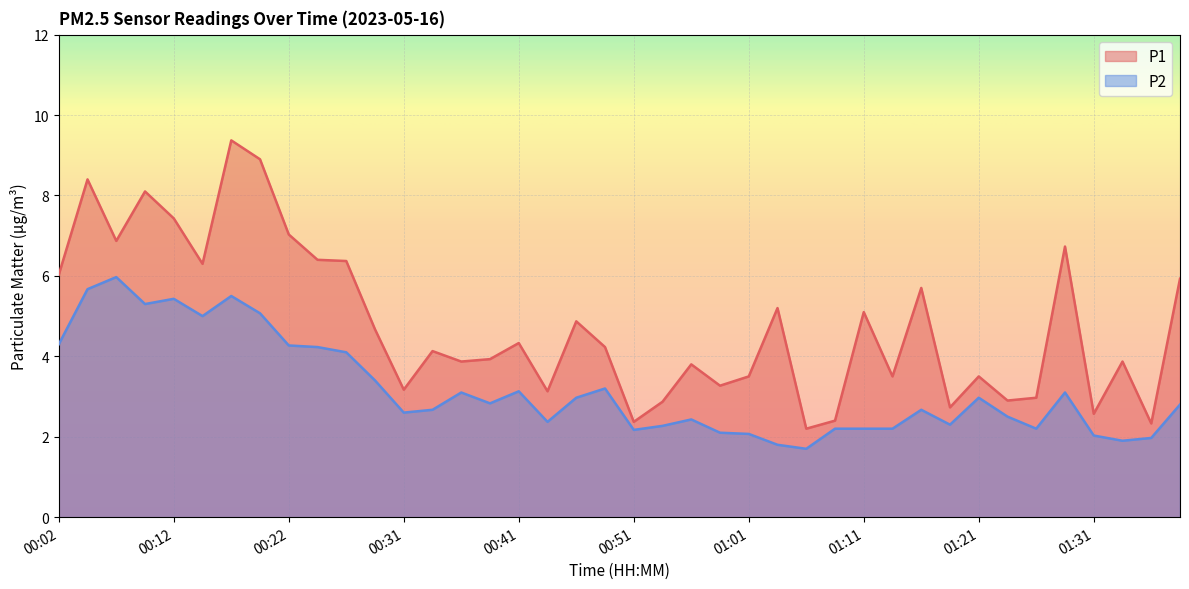

True or false: P1 has a value of 5.1 at 01:21.

False